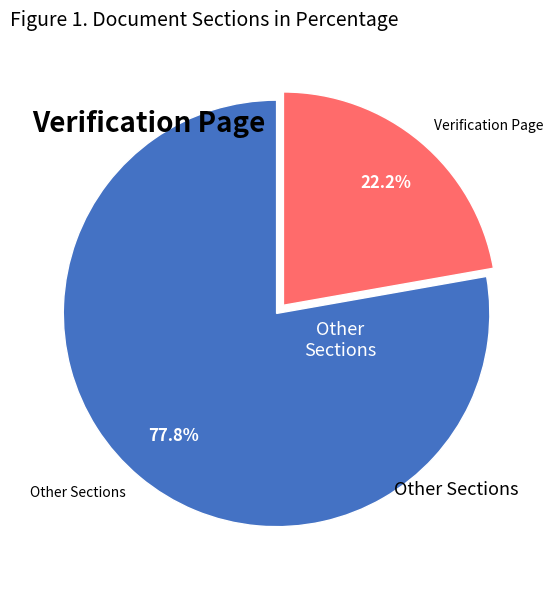

To the nearest percent, what is the difference between the largest and smallest slice percentages?

19%